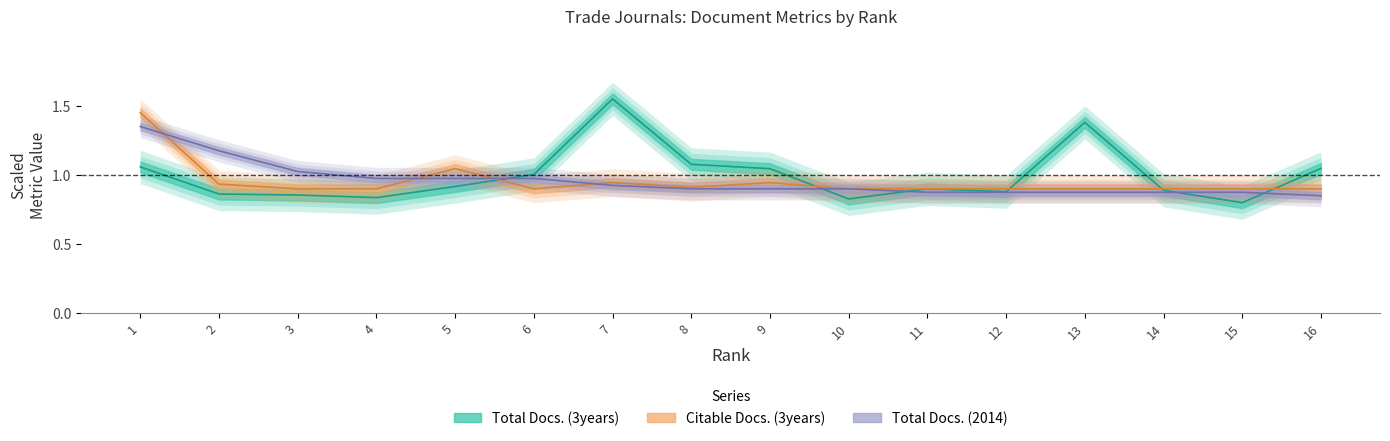

True or false: Total Docs. (2014) and Citable Docs. (3years) cross at least once.

True